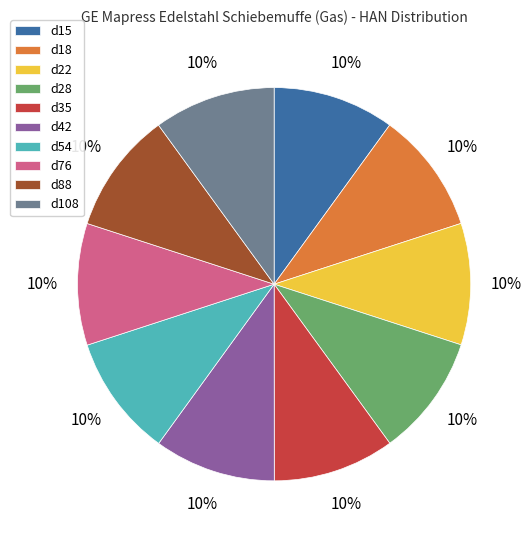

Is there a majority slice in this chart?

No